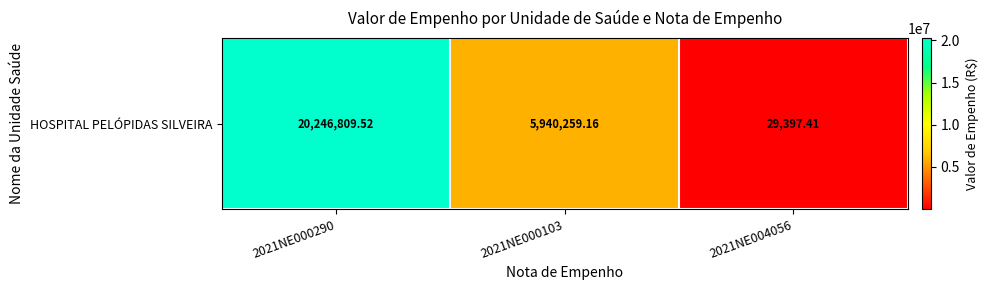

What is the sum of all values?

26216466.1